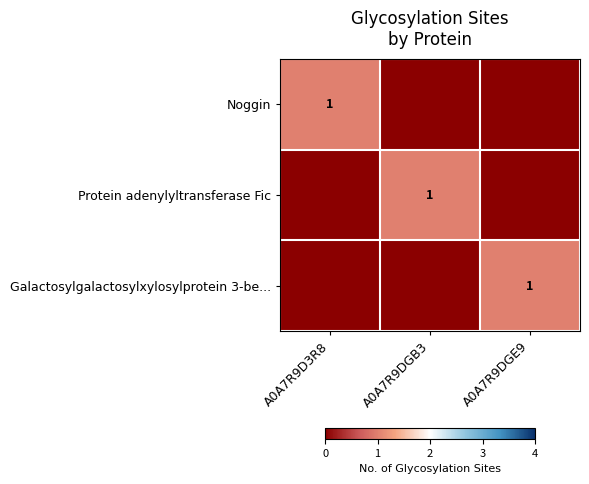

Between A0A7R9D3R8 and A0A7R9DGB3, which is larger?

A0A7R9D3R8